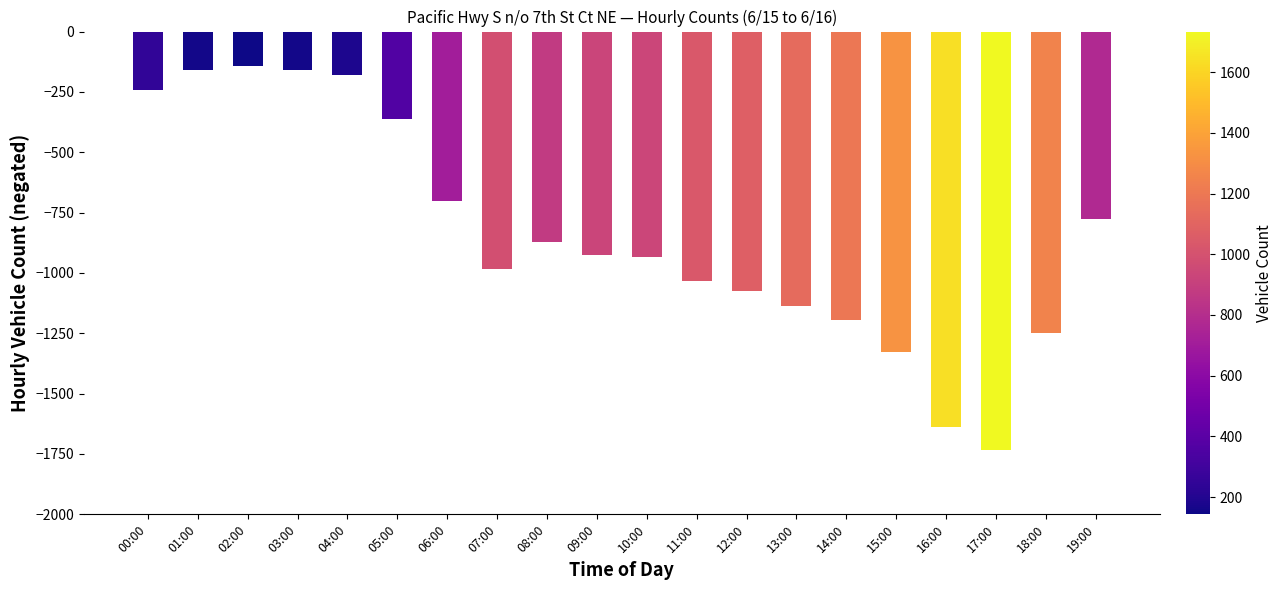

What is the sum of the values at 07:00 and 01:00?

-1144.0